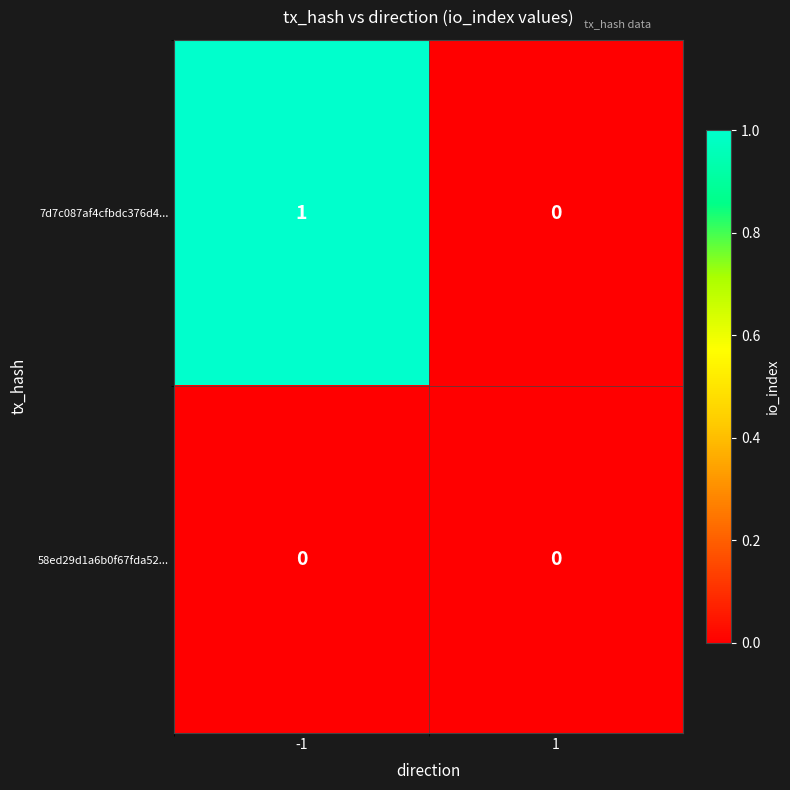

Rank the series by their average value, from lowest to highest.

58ed29d1a6b0f67fda52..., 7d7c087af4cfbdc376d4...